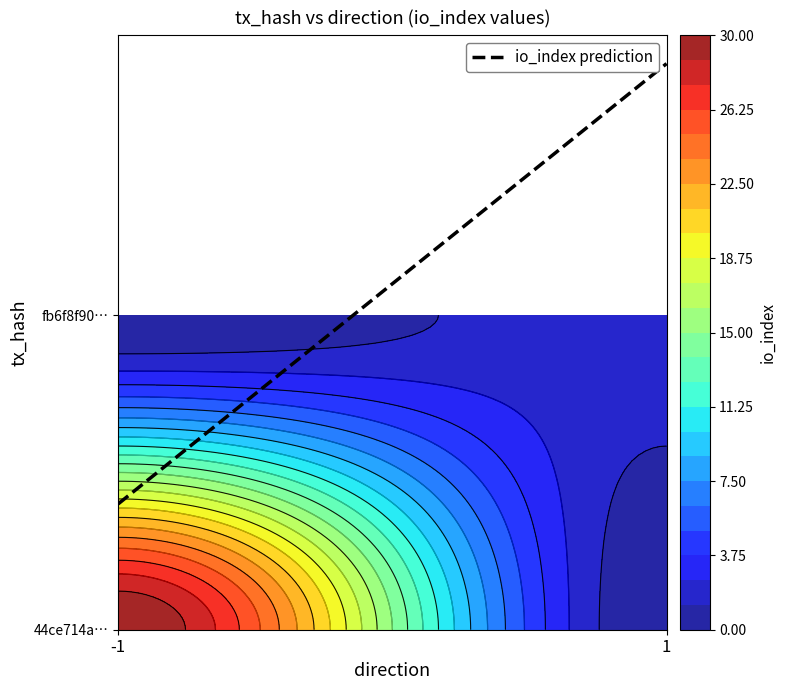

The value of 44ce714a8b557e70c074ba29a61379cf9b7a55b at direction is -2. True or false?

False